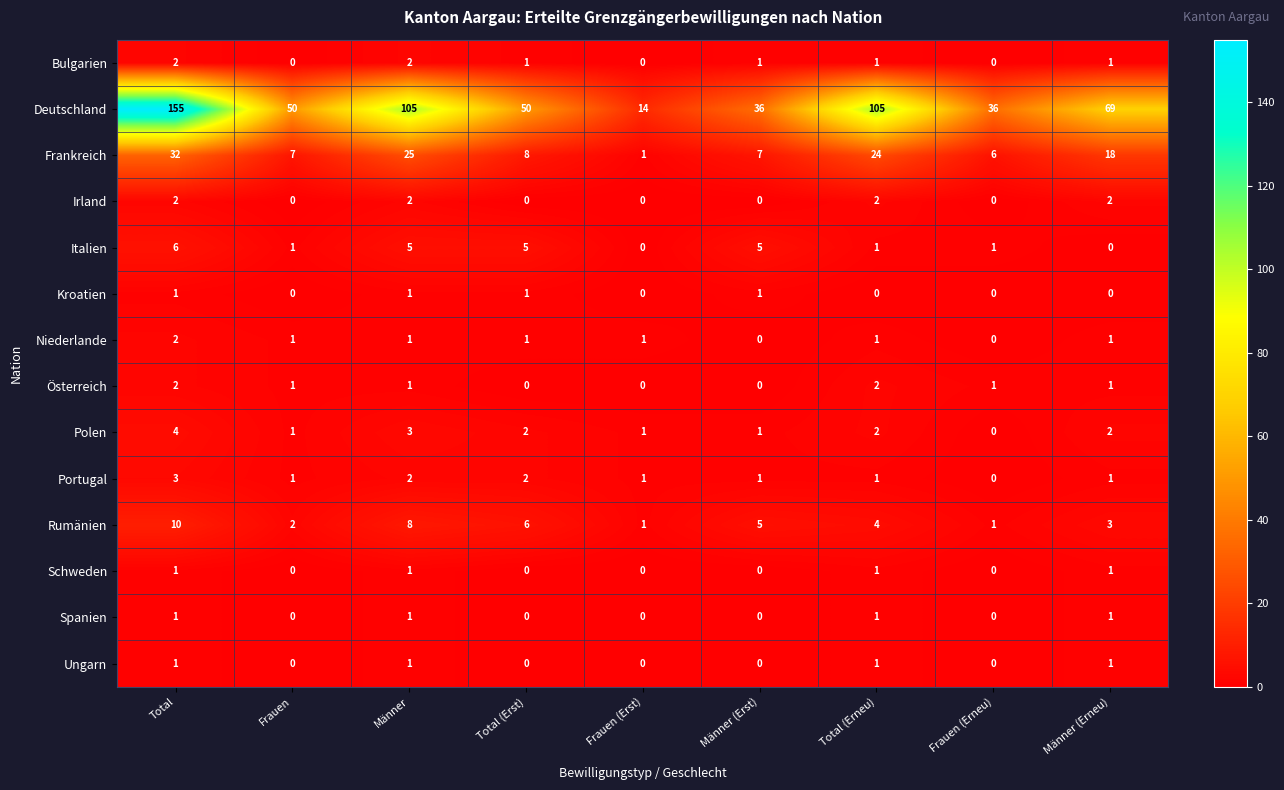

Is it true that Schweden equals 1 at Frauen (Erst)?

False